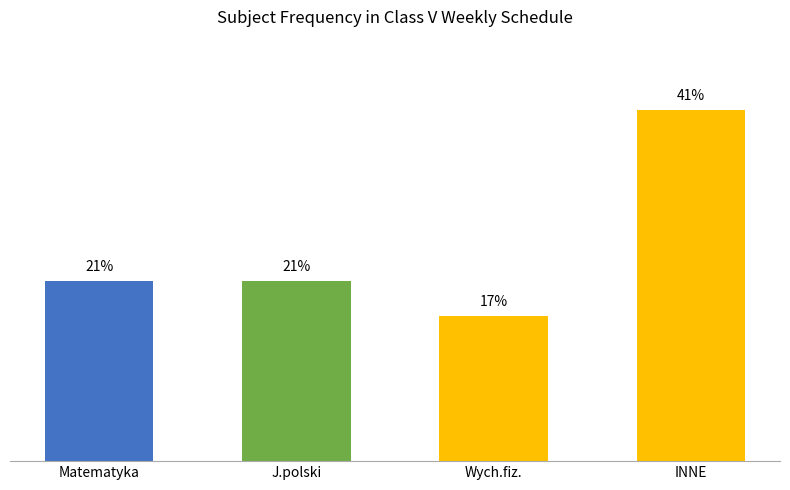

Which category has the lowest value across all series?

Wych.fiz.